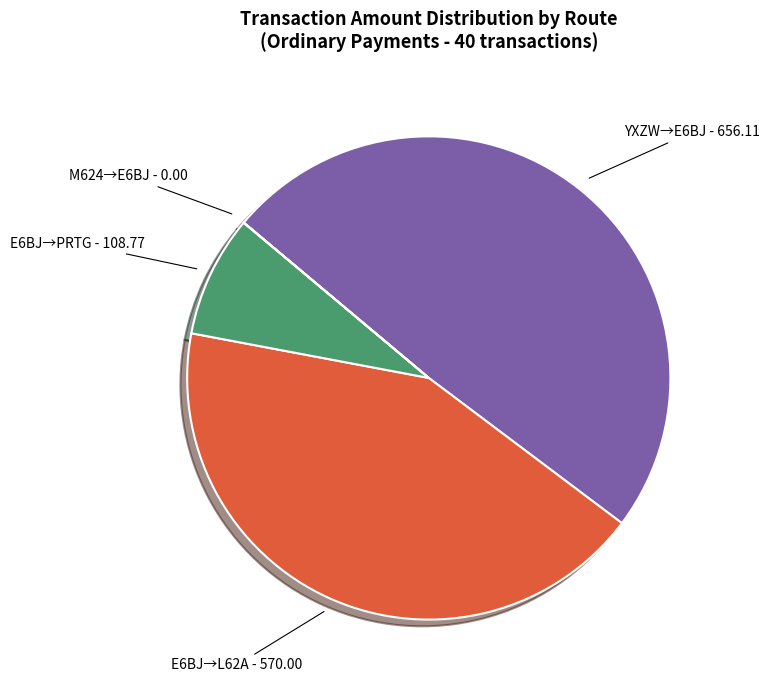

Is there a majority slice in this chart?

No